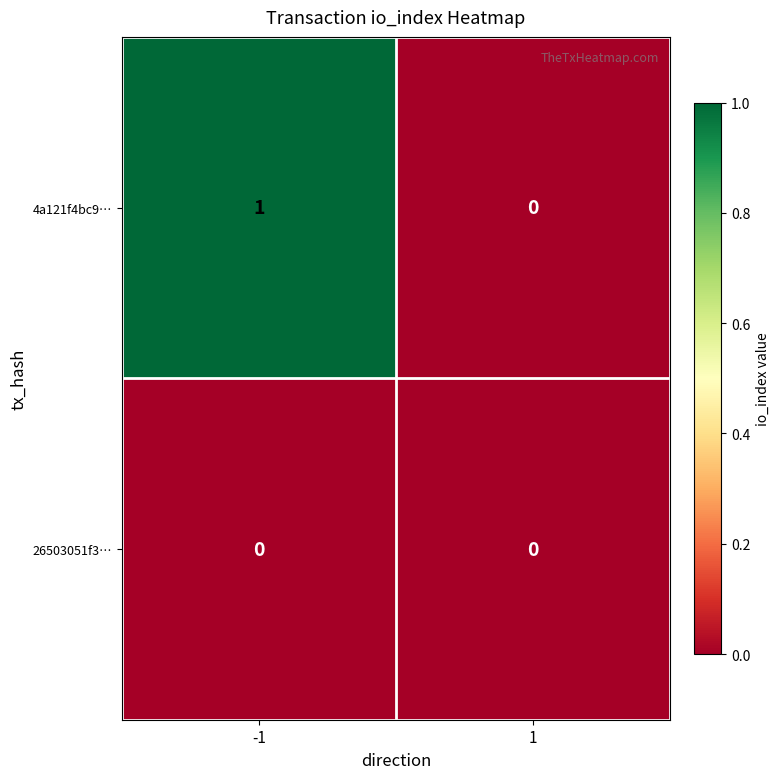

Which series has the largest total across all categories?

4a121f4bc9…